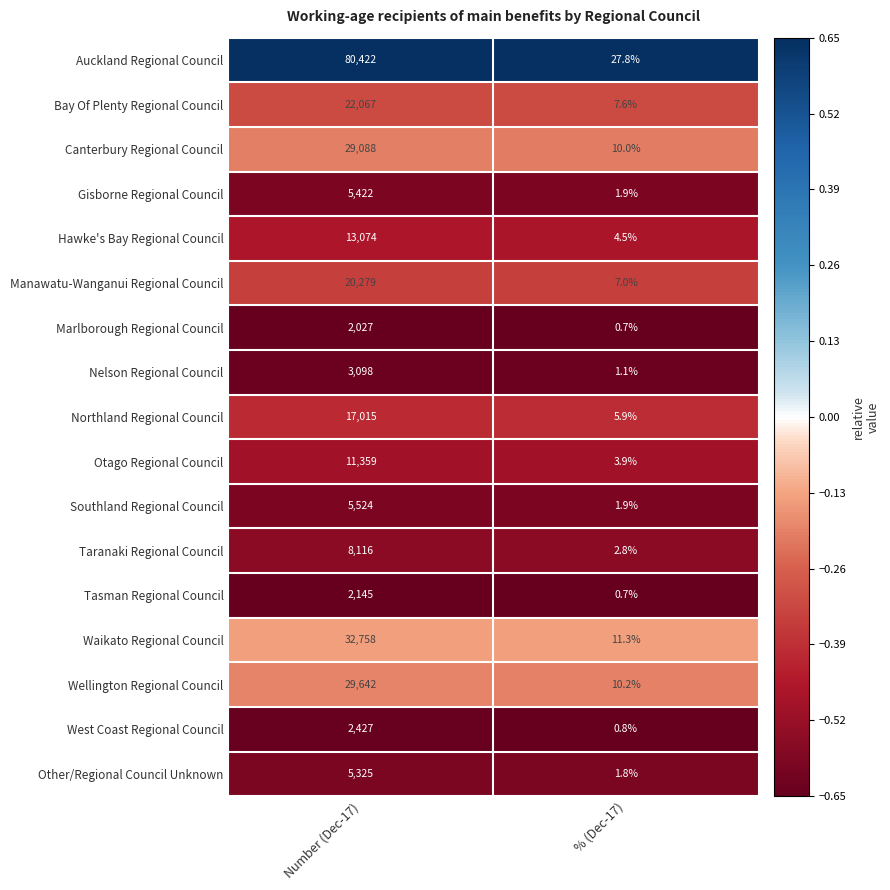

At Number (Dec-17), list the series in order from smallest to largest.

Marlborough Regional Council, Tasman Regional Council, West Coast Regional Council, Nelson Regional Council, Other/Regional Council Unknown, Gisborne Regional Council, Southland Regional Council, Taranaki Regional Council, Otago Regional Council, Hawke's Bay Regional Council, Northland Regional Council, Manawatu-Wanganui Regional Council, Bay Of Plenty Regional Council, Canterbury Regional Council, Wellington Regional Council, Waikato Regional Council, Auckland Regional Council